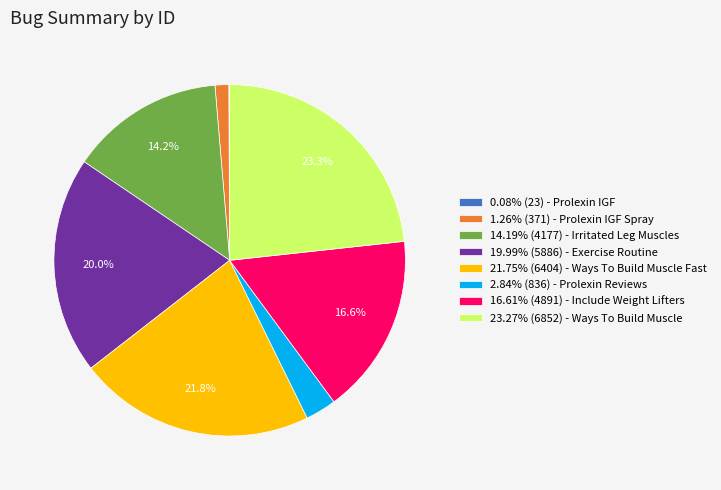

What is the ratio of the value at 19.99% (5886) - Exercise Routine to the value at 16.61% (4891) - Include Weight Lifters?

1.2